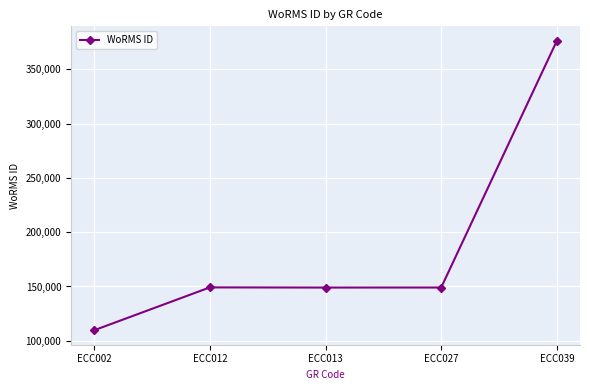

What is the value of the 2nd point from the left?

149158